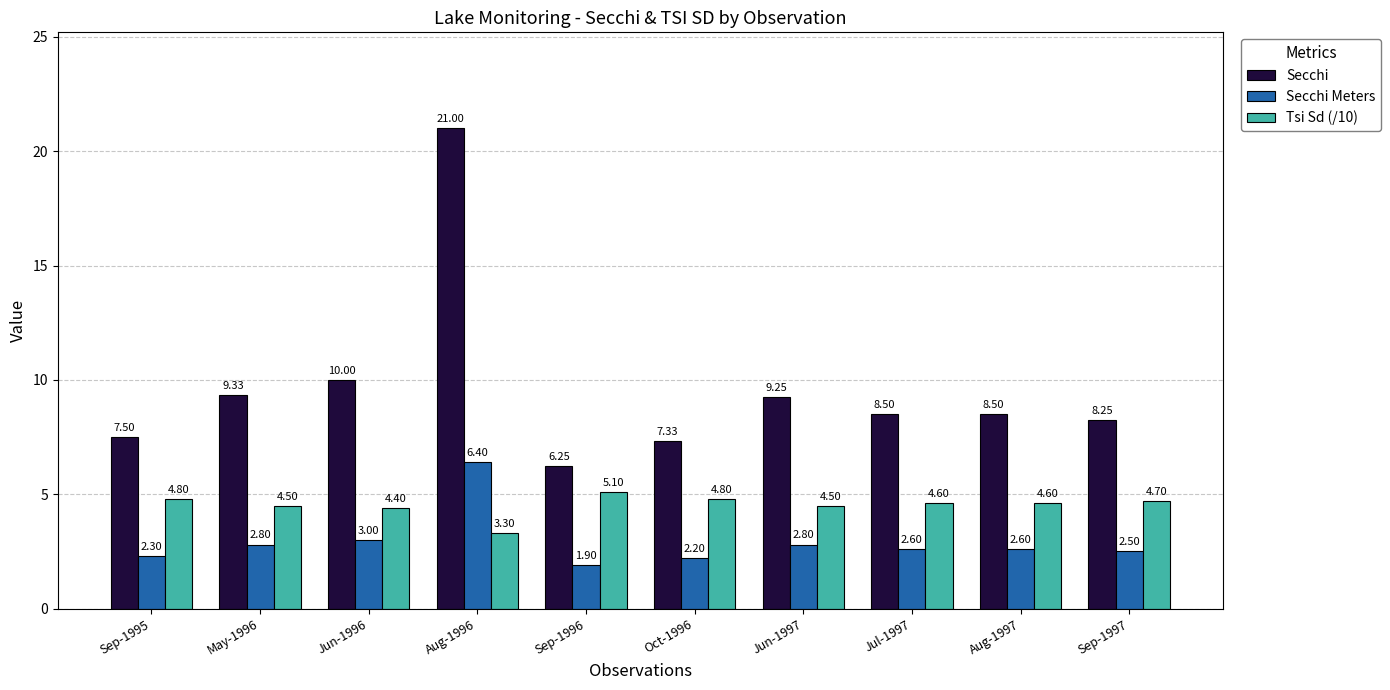

What is the sum of the Secchi Meters values at Jun-1996 and May-1996?

5.8